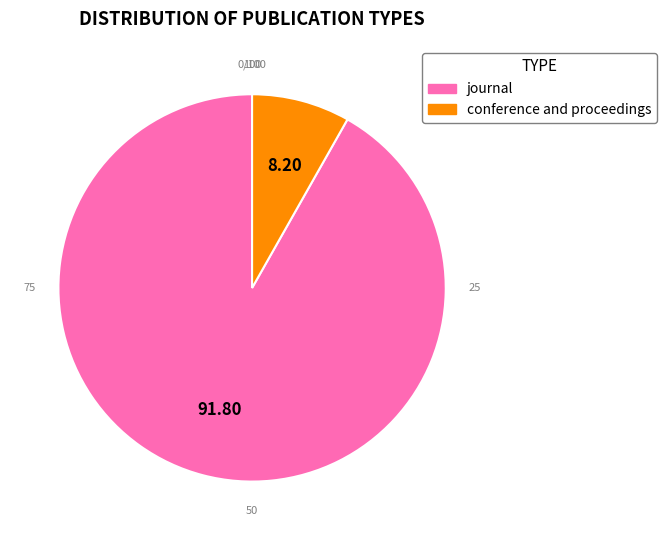

Rank the categories by value from lowest to highest.

conference and proceedings, journal